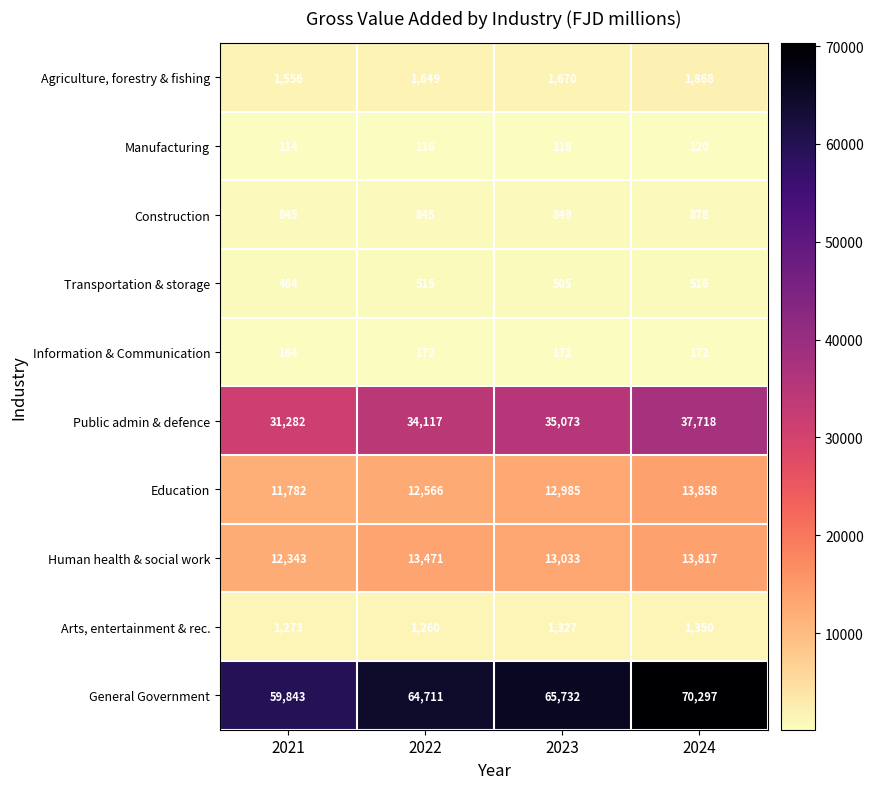

What is the sum of all Manufacturing values?

468